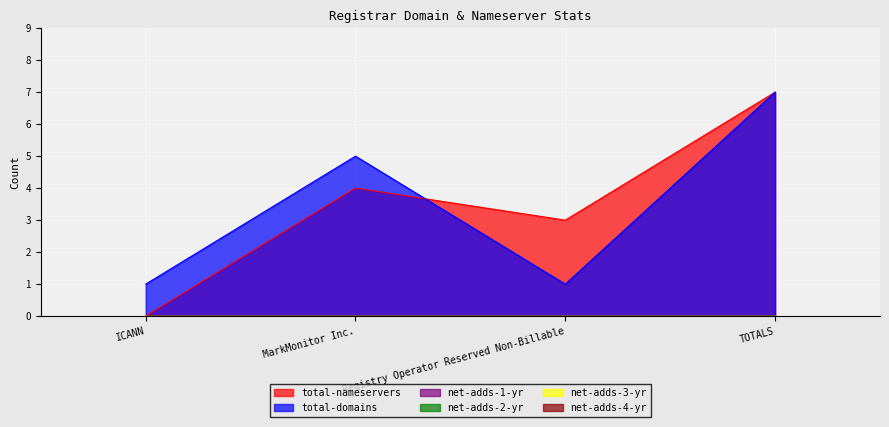

At Registry Operator Reserved Non-Billable, list the series in order from smallest to largest.

net-adds-1-yr, net-adds-2-yr, net-adds-3-yr, net-adds-4-yr, total-domains, total-nameservers